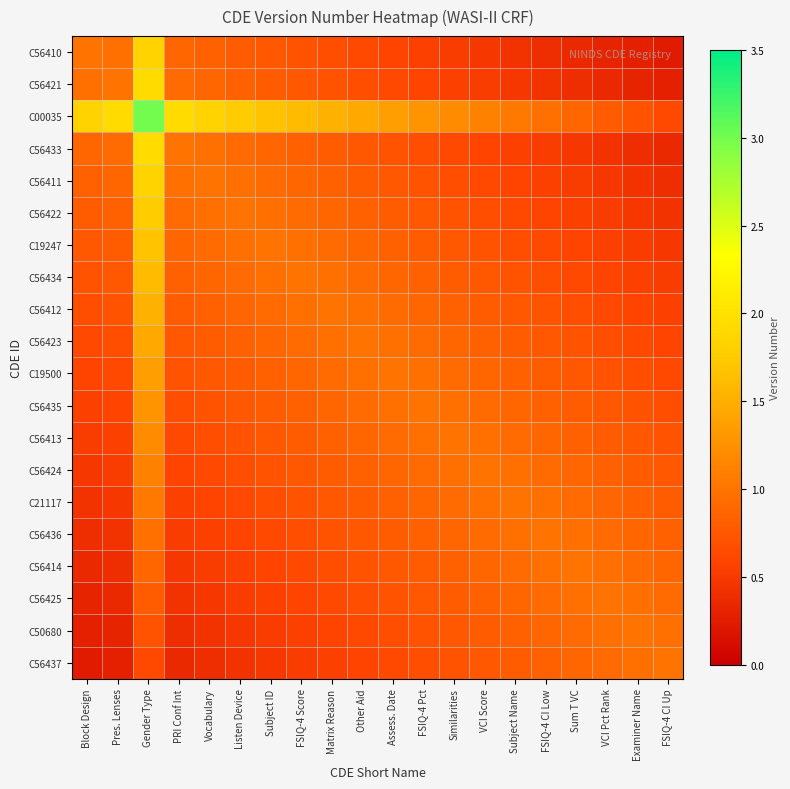

Reading left to right, list all the values displayed in this chart.

C56410: Block Design=1.0	Pres. Lenses=1.0	Gender Type=1.8	PRI Conf Int=0.9	Vocabulary=0.8	Listen Device=0.8	Subject ID=0.8	FSIQ-4 Score=0.7	Matrix Reason=0.7	Other Aid=0.6	Assess. Date=0.6	FSIQ-4 Pct=0.6	Similarities=0.5	VCI Score=0.5	Subject Name=0.4	FSIQ-4 CI Low=0.4	Sum T VC=0.4	VCI Pct Rank=0.3	Examiner Name=0.3	FSIQ-4 CI Up=0.2
C56421: Block Design=1.0	Pres. Lenses=1.0	Gender Type=1.9	PRI Conf Int=0.9	Vocabulary=0.9	Listen Device=0.8	Subject ID=0.8	FSIQ-4 Score=0.8	Matrix Reason=0.7	Other Aid=0.7	Assess. Date=0.6	FSIQ-4 Pct=0.6	Similarities=0.6	VCI Score=0.5	Subject Name=0.5	FSIQ-4 CI Low=0.4	Sum T VC=0.4	VCI Pct Rank=0.4	Examiner Name=0.3	FSIQ-4 CI Up=0.3
C00035: Block Design=1.8	Pres. Lenses=1.9	Gender Type=3.0	PRI Conf Int=1.9	Vocabulary=1.8	Listen Device=1.8	Subject ID=1.7	FSIQ-4 Score=1.6	Matrix Reason=1.5	Other Aid=1.4	Assess. Date=1.4	FSIQ-4 Pct=1.3	Similarities=1.2	VCI Score=1.1	Subject Name=1.0	FSIQ-4 CI Low=1.0	Sum T VC=0.9	VCI Pct Rank=0.8	Examiner Name=0.7	FSIQ-4 CI Up=0.6
C56433: Block Design=0.9	Pres. Lenses=0.9	Gender Type=1.9	PRI Conf Int=1.0	Vocabulary=1.0	Listen Device=0.9	Subject ID=0.9	FSIQ-4 Score=0.8	Matrix Reason=0.8	Other Aid=0.8	Assess. Date=0.7	FSIQ-4 Pct=0.7	Similarities=0.6	VCI Score=0.6	Subject Name=0.6	FSIQ-4 CI Low=0.5	Sum T VC=0.5	VCI Pct Rank=0.4	Examiner Name=0.4	FSIQ-4 CI Up=0.4
C56411: Block Design=0.8	Pres. Lenses=0.9	Gender Type=1.8	PRI Conf Int=1.0	Vocabulary=1.0	Listen Device=1.0	Subject ID=0.9	FSIQ-4 Score=0.9	Matrix Reason=0.8	Other Aid=0.8	Assess. Date=0.8	FSIQ-4 Pct=0.7	Similarities=0.7	VCI Score=0.6	Subject Name=0.6	FSIQ-4 CI Low=0.6	Sum T VC=0.5	VCI Pct Rank=0.5	Examiner Name=0.4	FSIQ-4 CI Up=0.4
C56422: Block Design=0.8	Pres. Lenses=0.8	Gender Type=1.8	PRI Conf Int=0.9	Vocabulary=1.0	Listen Device=1.0	Subject ID=1.0	FSIQ-4 Score=0.9	Matrix Reason=0.9	Other Aid=0.8	Assess. Date=0.8	FSIQ-4 Pct=0.8	Similarities=0.7	VCI Score=0.7	Subject Name=0.6	FSIQ-4 CI Low=0.6	Sum T VC=0.6	VCI Pct Rank=0.5	Examiner Name=0.5	FSIQ-4 CI Up=0.4
C19247: Block Design=0.8	Pres. Lenses=0.8	Gender Type=1.7	PRI Conf Int=0.9	Vocabulary=0.9	Listen Device=1.0	Subject ID=1.0	FSIQ-4 Score=1.0	Matrix Reason=0.9	Other Aid=0.9	Assess. Date=0.8	FSIQ-4 Pct=0.8	Similarities=0.8	VCI Score=0.7	Subject Name=0.7	FSIQ-4 CI Low=0.6	Sum T VC=0.6	VCI Pct Rank=0.6	Examiner Name=0.5	FSIQ-4 CI Up=0.5
C56434: Block Design=0.7	Pres. Lenses=0.8	Gender Type=1.6	PRI Conf Int=0.8	Vocabulary=0.9	Listen Device=0.9	Subject ID=1.0	FSIQ-4 Score=1.0	Matrix Reason=1.0	Other Aid=0.9	Assess. Date=0.9	FSIQ-4 Pct=0.8	Similarities=0.8	VCI Score=0.8	Subject Name=0.7	FSIQ-4 CI Low=0.7	Sum T VC=0.6	VCI Pct Rank=0.6	Examiner Name=0.6	FSIQ-4 CI Up=0.5
C56412: Block Design=0.7	Pres. Lenses=0.7	Gender Type=1.5	PRI Conf Int=0.8	Vocabulary=0.8	Listen Device=0.9	Subject ID=0.9	FSIQ-4 Score=1.0	Matrix Reason=1.0	Other Aid=1.0	Assess. Date=0.9	FSIQ-4 Pct=0.9	Similarities=0.8	VCI Score=0.8	Subject Name=0.8	FSIQ-4 CI Low=0.7	Sum T VC=0.7	VCI Pct Rank=0.6	Examiner Name=0.6	FSIQ-4 CI Up=0.6
C56423: Block Design=0.6	Pres. Lenses=0.7	Gender Type=1.4	PRI Conf Int=0.8	Vocabulary=0.8	Listen Device=0.8	Subject ID=0.9	FSIQ-4 Score=0.9	Matrix Reason=1.0	Other Aid=1.0	Assess. Date=1.0	FSIQ-4 Pct=0.9	Similarities=0.9	VCI Score=0.8	Subject Name=0.8	FSIQ-4 CI Low=0.8	Sum T VC=0.7	VCI Pct Rank=0.7	Examiner Name=0.6	FSIQ-4 CI Up=0.6
C19500: Block Design=0.6	Pres. Lenses=0.6	Gender Type=1.4	PRI Conf Int=0.7	Vocabulary=0.8	Listen Device=0.8	Subject ID=0.8	FSIQ-4 Score=0.9	Matrix Reason=0.9	Other Aid=1.0	Assess. Date=1.0	FSIQ-4 Pct=1.0	Similarities=0.9	VCI Score=0.9	Subject Name=0.8	FSIQ-4 CI Low=0.8	Sum T VC=0.8	VCI Pct Rank=0.7	Examiner Name=0.7	FSIQ-4 CI Up=0.6
C56435: Block Design=0.6	Pres. Lenses=0.6	Gender Type=1.3	PRI Conf Int=0.7	Vocabulary=0.7	Listen Device=0.8	Subject ID=0.8	FSIQ-4 Score=0.8	Matrix Reason=0.9	Other Aid=0.9	Assess. Date=1.0	FSIQ-4 Pct=1.0	Similarities=1.0	VCI Score=0.9	Subject Name=0.9	FSIQ-4 CI Low=0.8	Sum T VC=0.8	VCI Pct Rank=0.8	Examiner Name=0.7	FSIQ-4 CI Up=0.7
C56413: Block Design=0.5	Pres. Lenses=0.6	Gender Type=1.2	PRI Conf Int=0.6	Vocabulary=0.7	Listen Device=0.7	Subject ID=0.8	FSIQ-4 Score=0.8	Matrix Reason=0.8	Other Aid=0.9	Assess. Date=0.9	FSIQ-4 Pct=1.0	Similarities=1.0	VCI Score=1.0	Subject Name=0.9	FSIQ-4 CI Low=0.9	Sum T VC=0.8	VCI Pct Rank=0.8	Examiner Name=0.8	FSIQ-4 CI Up=0.7
C56424: Block Design=0.5	Pres. Lenses=0.5	Gender Type=1.1	PRI Conf Int=0.6	Vocabulary=0.6	Listen Device=0.7	Subject ID=0.7	FSIQ-4 Score=0.8	Matrix Reason=0.8	Other Aid=0.8	Assess. Date=0.9	FSIQ-4 Pct=0.9	Similarities=1.0	VCI Score=1.0	Subject Name=1.0	FSIQ-4 CI Low=0.9	Sum T VC=0.9	VCI Pct Rank=0.8	Examiner Name=0.8	FSIQ-4 CI Up=0.8
C21117: Block Design=0.4	Pres. Lenses=0.5	Gender Type=1.0	PRI Conf Int=0.6	Vocabulary=0.6	Listen Device=0.6	Subject ID=0.7	FSIQ-4 Score=0.7	Matrix Reason=0.8	Other Aid=0.8	Assess. Date=0.8	FSIQ-4 Pct=0.9	Similarities=0.9	VCI Score=1.0	Subject Name=1.0	FSIQ-4 CI Low=1.0	Sum T VC=0.9	VCI Pct Rank=0.9	Examiner Name=0.8	FSIQ-4 CI Up=0.8
C56436: Block Design=0.4	Pres. Lenses=0.4	Gender Type=1.0	PRI Conf Int=0.5	Vocabulary=0.6	Listen Device=0.6	Subject ID=0.6	FSIQ-4 Score=0.7	Matrix Reason=0.7	Other Aid=0.8	Assess. Date=0.8	FSIQ-4 Pct=0.8	Similarities=0.9	VCI Score=0.9	Subject Name=1.0	FSIQ-4 CI Low=1.0	Sum T VC=1.0	VCI Pct Rank=0.9	Examiner Name=0.9	FSIQ-4 CI Up=0.8
C56414: Block Design=0.4	Pres. Lenses=0.4	Gender Type=0.9	PRI Conf Int=0.5	Vocabulary=0.5	Listen Device=0.6	Subject ID=0.6	FSIQ-4 Score=0.6	Matrix Reason=0.7	Other Aid=0.7	Assess. Date=0.8	FSIQ-4 Pct=0.8	Similarities=0.8	VCI Score=0.9	Subject Name=0.9	FSIQ-4 CI Low=1.0	Sum T VC=1.0	VCI Pct Rank=1.0	Examiner Name=0.9	FSIQ-4 CI Up=0.9
C56425: Block Design=0.3	Pres. Lenses=0.4	Gender Type=0.8	PRI Conf Int=0.4	Vocabulary=0.5	Listen Device=0.5	Subject ID=0.6	FSIQ-4 Score=0.6	Matrix Reason=0.6	Other Aid=0.7	Assess. Date=0.7	FSIQ-4 Pct=0.8	Similarities=0.8	VCI Score=0.8	Subject Name=0.9	FSIQ-4 CI Low=0.9	Sum T VC=1.0	VCI Pct Rank=1.0	Examiner Name=1.0	FSIQ-4 CI Up=0.9
C50680: Block Design=0.3	Pres. Lenses=0.3	Gender Type=0.7	PRI Conf Int=0.4	Vocabulary=0.4	Listen Device=0.5	Subject ID=0.5	FSIQ-4 Score=0.6	Matrix Reason=0.6	Other Aid=0.6	Assess. Date=0.7	FSIQ-4 Pct=0.7	Similarities=0.8	VCI Score=0.8	Subject Name=0.8	FSIQ-4 CI Low=0.9	Sum T VC=0.9	VCI Pct Rank=1.0	Examiner Name=1.0	FSIQ-4 CI Up=1.0
C56437: Block Design=0.2	Pres. Lenses=0.3	Gender Type=0.6	PRI Conf Int=0.4	Vocabulary=0.4	Listen Device=0.4	Subject ID=0.5	FSIQ-4 Score=0.5	Matrix Reason=0.6	Other Aid=0.6	Assess. Date=0.6	FSIQ-4 Pct=0.7	Similarities=0.7	VCI Score=0.8	Subject Name=0.8	FSIQ-4 CI Low=0.8	Sum T VC=0.9	VCI Pct Rank=0.9	Examiner Name=1.0	FSIQ-4 CI Up=1.0